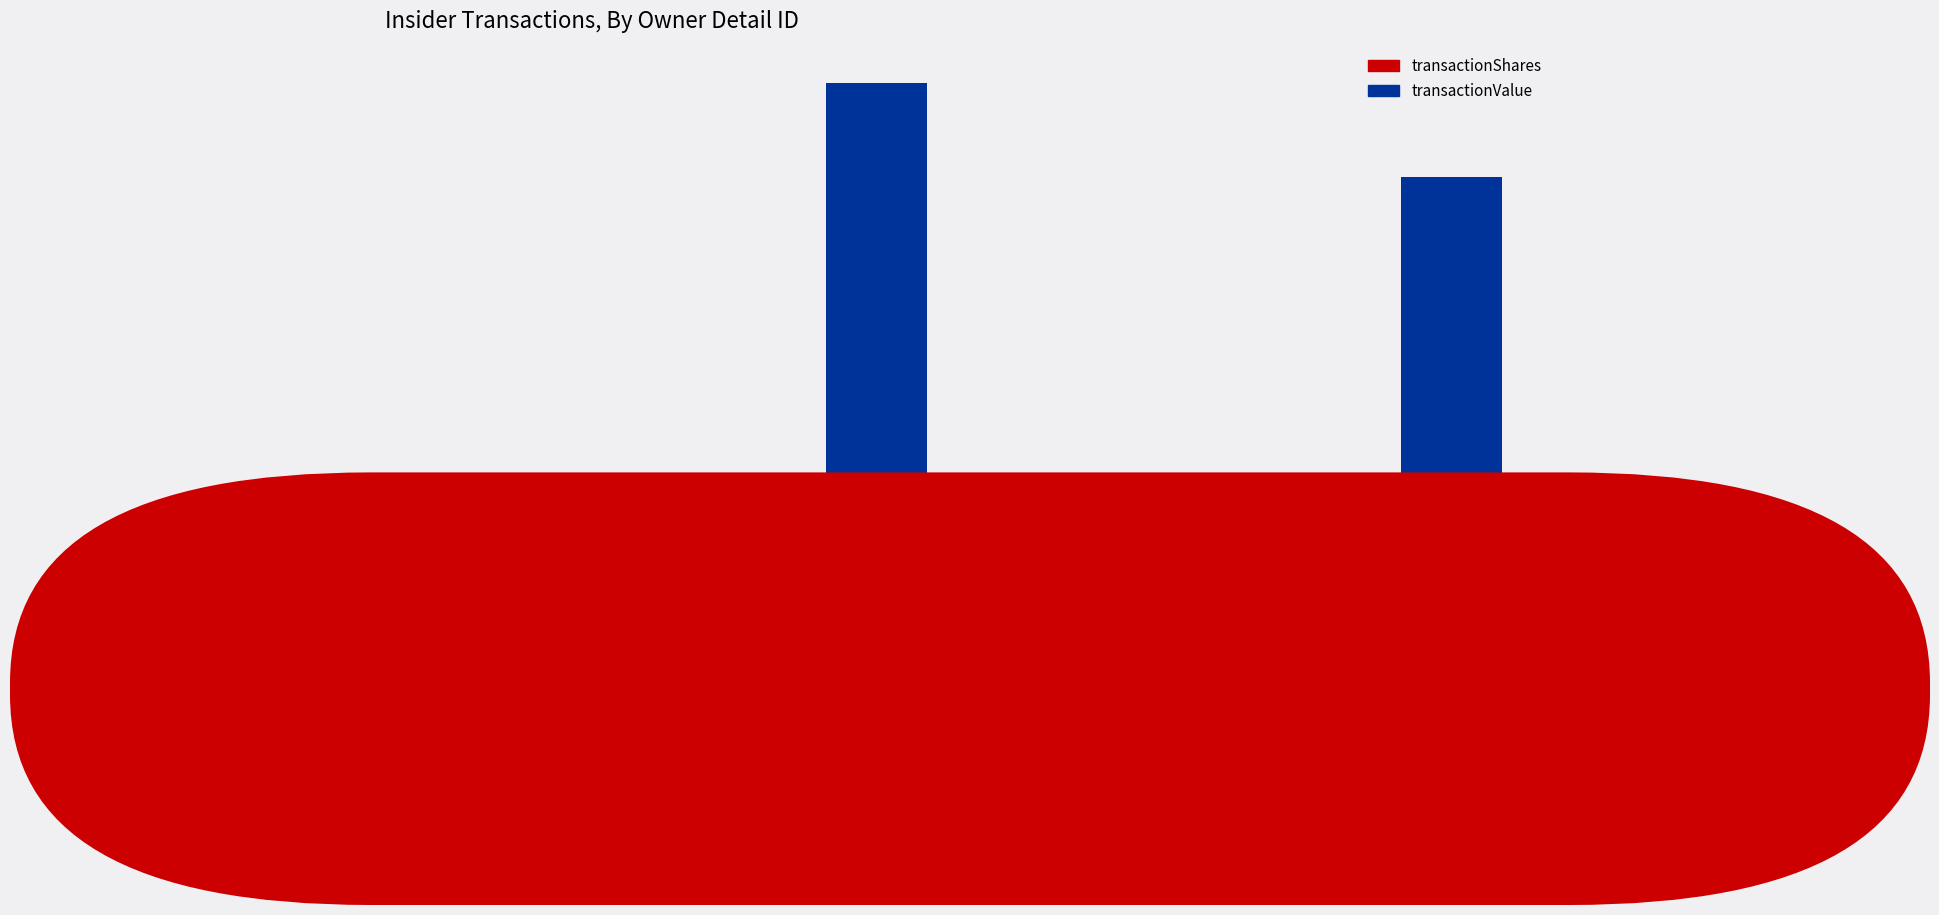

Which category has the lowest value in the transactionShares series?

Owner
Detail 1